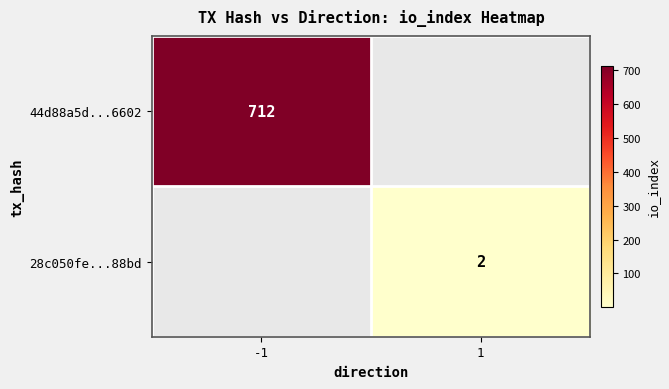

The 28c050fe...88bd series shows 3.1 at 1. True or false?

False